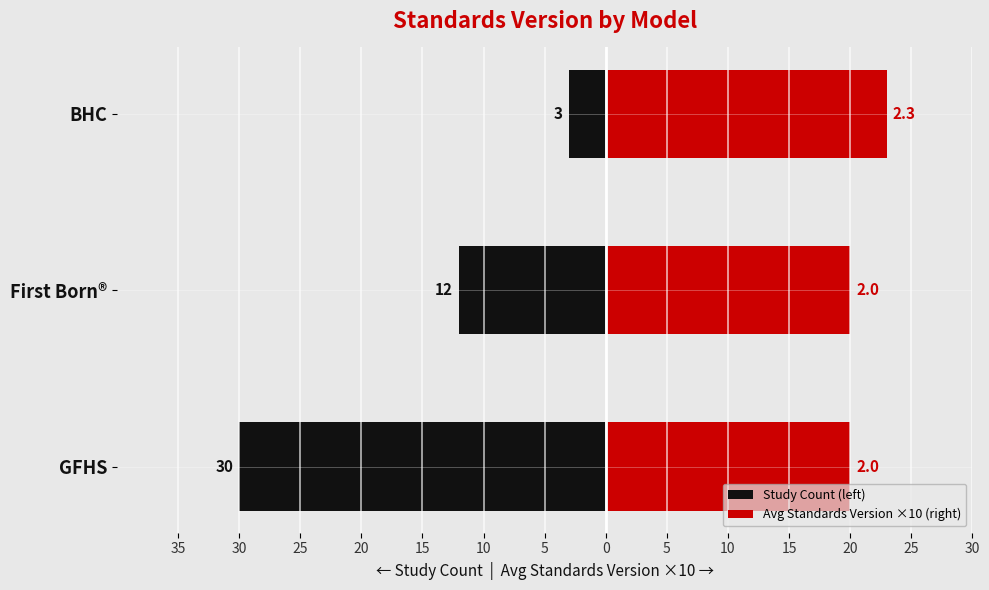

What is the minimum value for Avg Standards Version ×10 (right)?

20